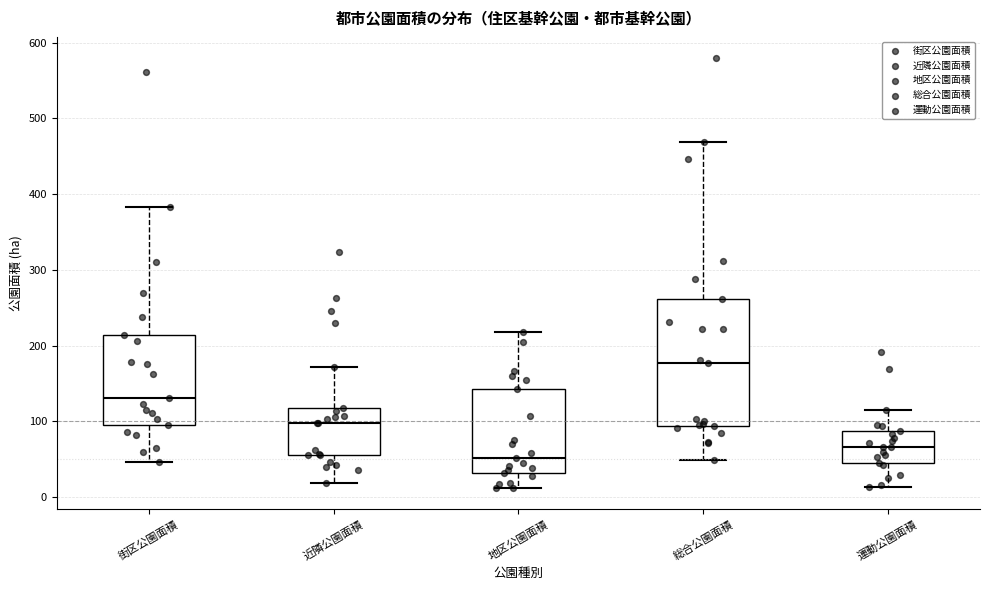

Where is the upper edge of the box for 総合公園面積 on the y-axis? The values are not printed on the chart, so give them approximately, as read against the axis.

260